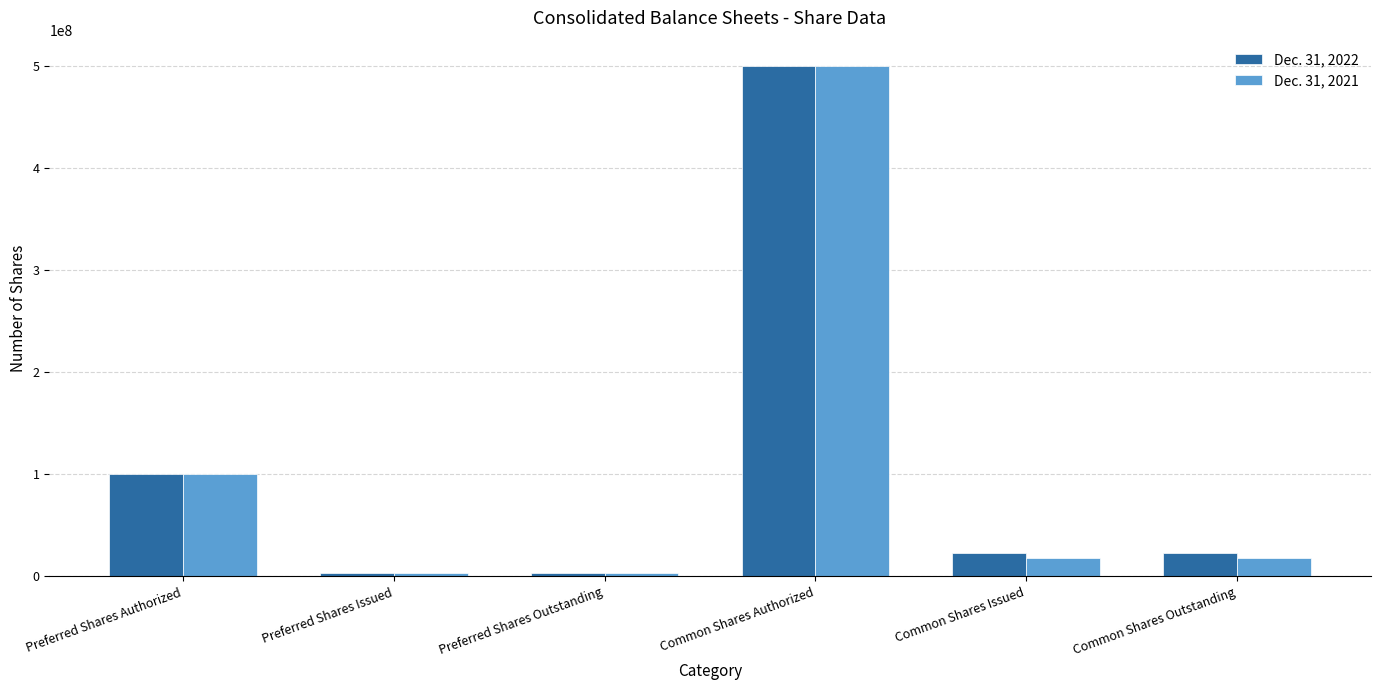

Rank the series by their average value, from highest to lowest.

Dec. 31, 2022, Dec. 31, 2021